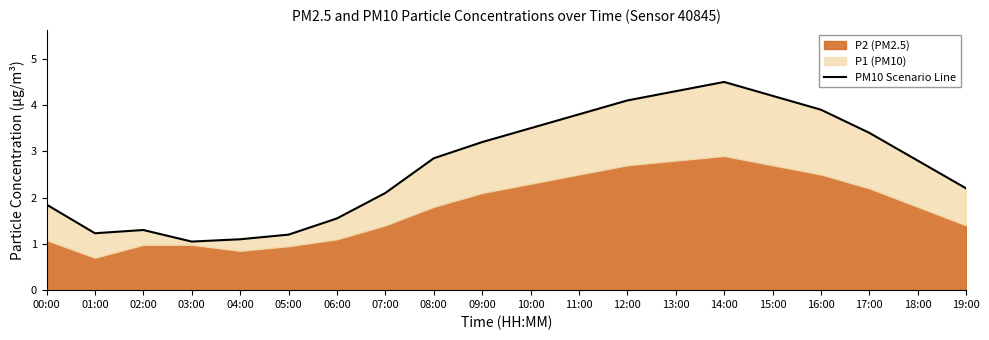

What is the change in value from 05:00 to 07:00?

+0.9